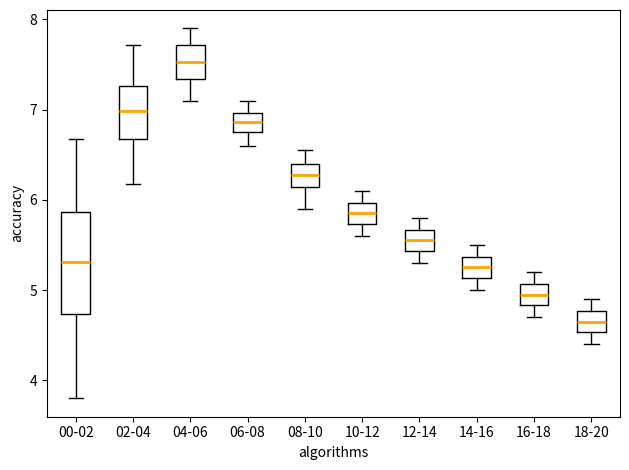

Where is the upper edge of the box for 04-06 on the y-axis? The values are not printed on the chart, so give them approximately, as read against the axis.

7.7